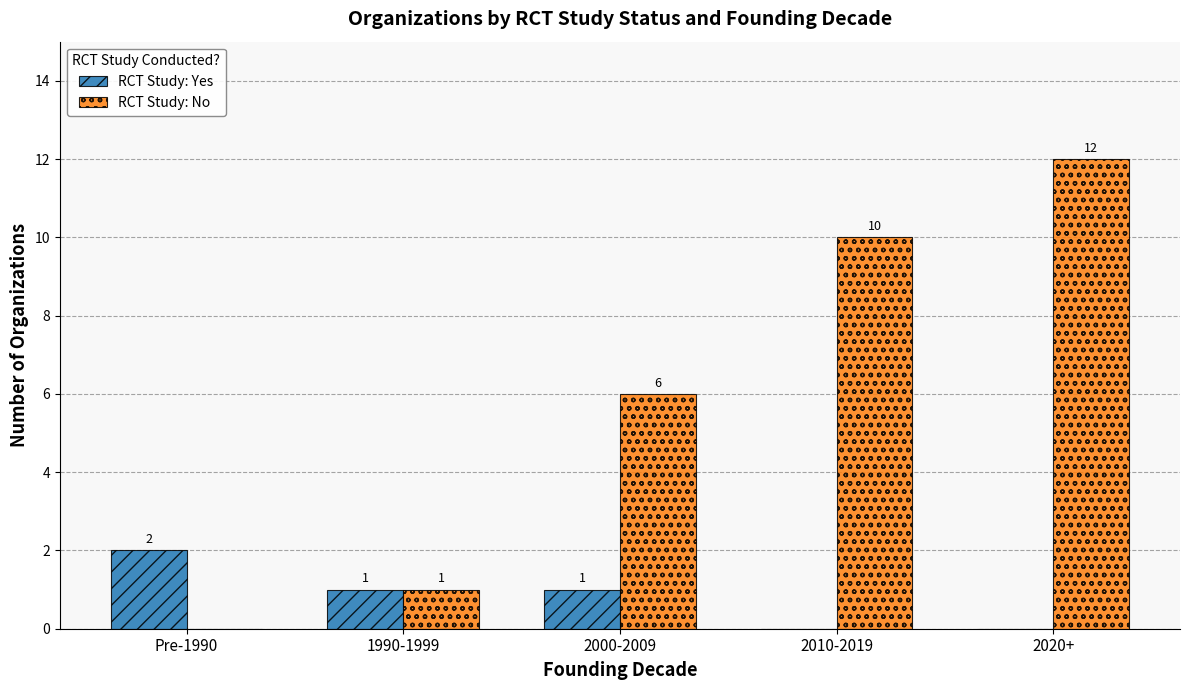

Reading right to left, extract all data points from this chart.

RCT Study: Yes: 2020+=0	2010-2019=0	2000-2009=1	1990-1999=1	Pre-1990=2
RCT Study: No: 2020+=12	2010-2019=10	2000-2009=6	1990-1999=1	Pre-1990=0